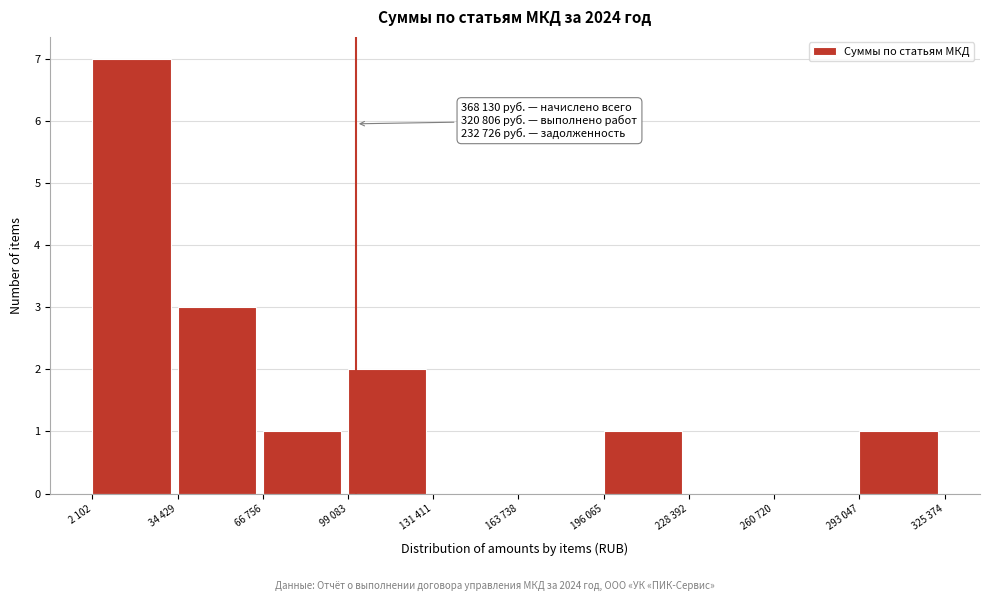

Reading left to right, transcribe all the data shown in this chart.

2 102=7	34 429=3	66 756=1	99 083=2	131 411=0	163 738=0	196 065=1	228 392=0	260 720=0	293 047=1